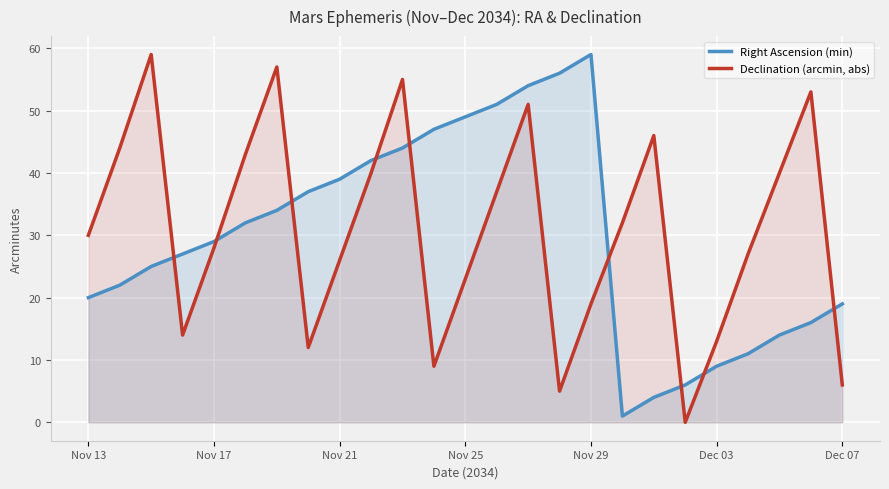

How many interior local valleys does the Right Ascension (min) series have?

1